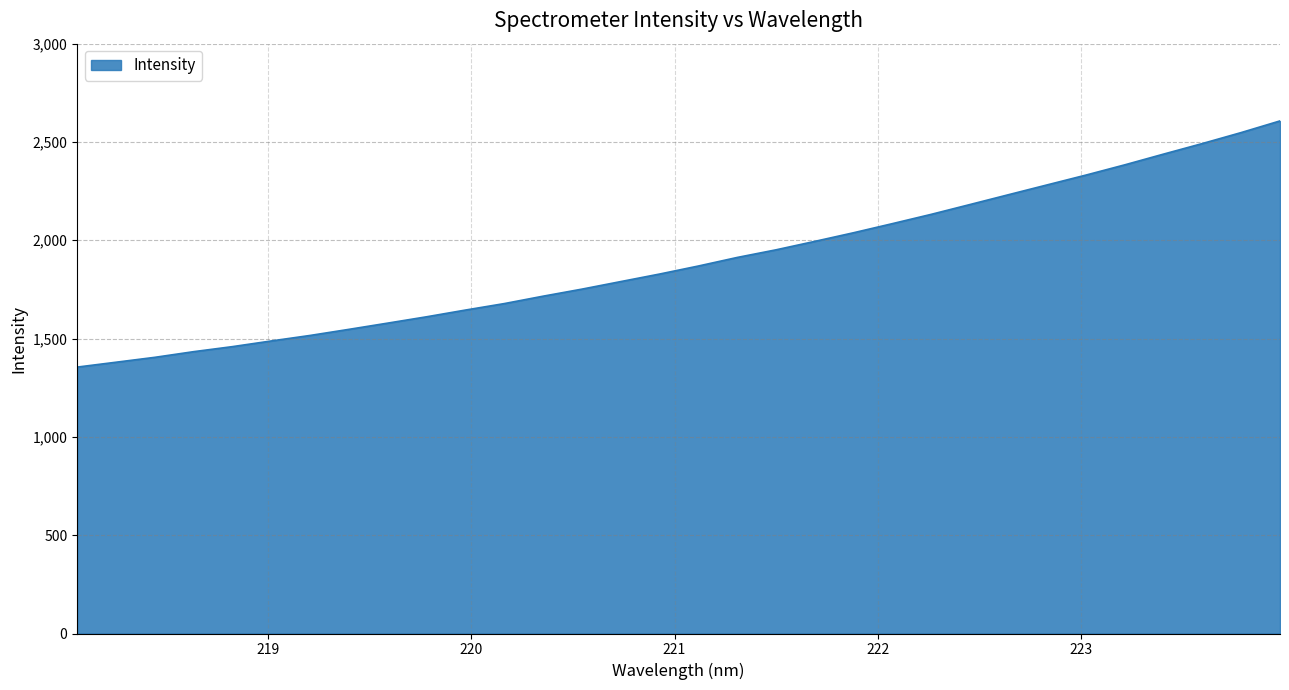

What is the sum of all values?

60661.4